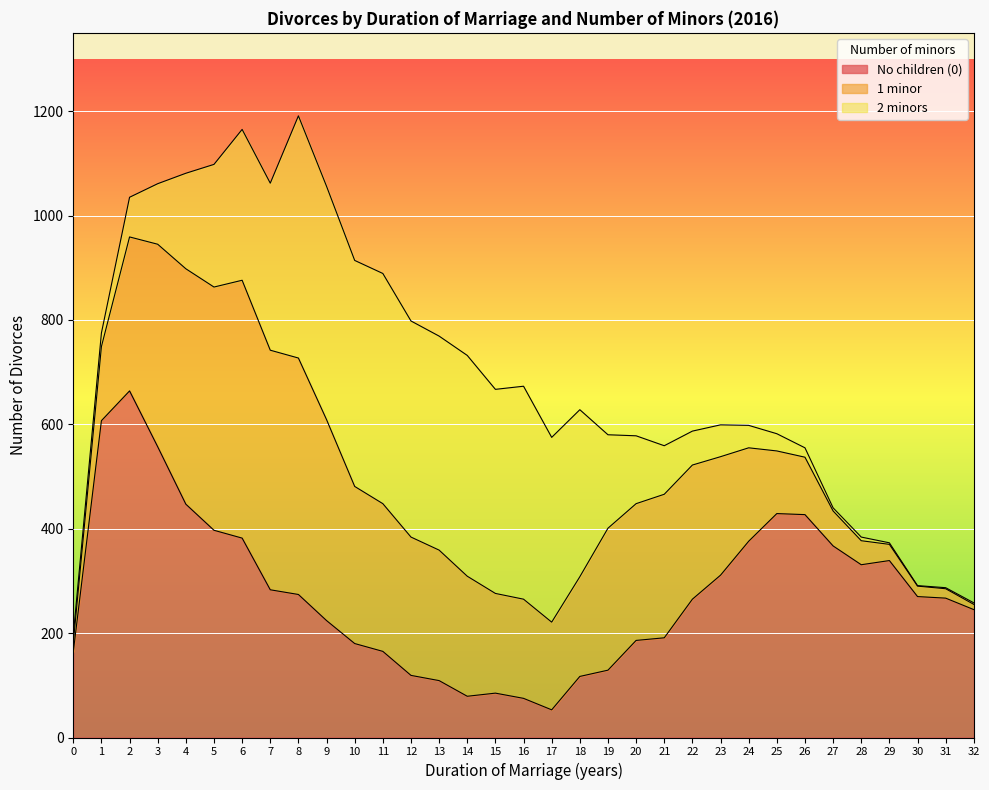

How many data points in No children (0) are less than 267?

16